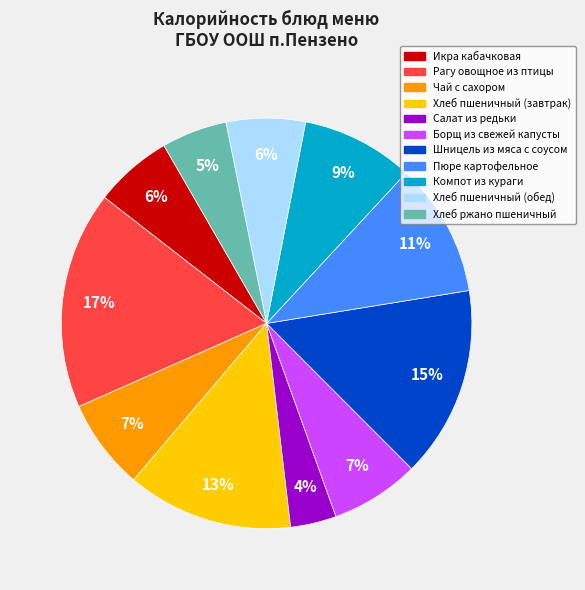

To the nearest percent, what is the average slice percentage?

9%